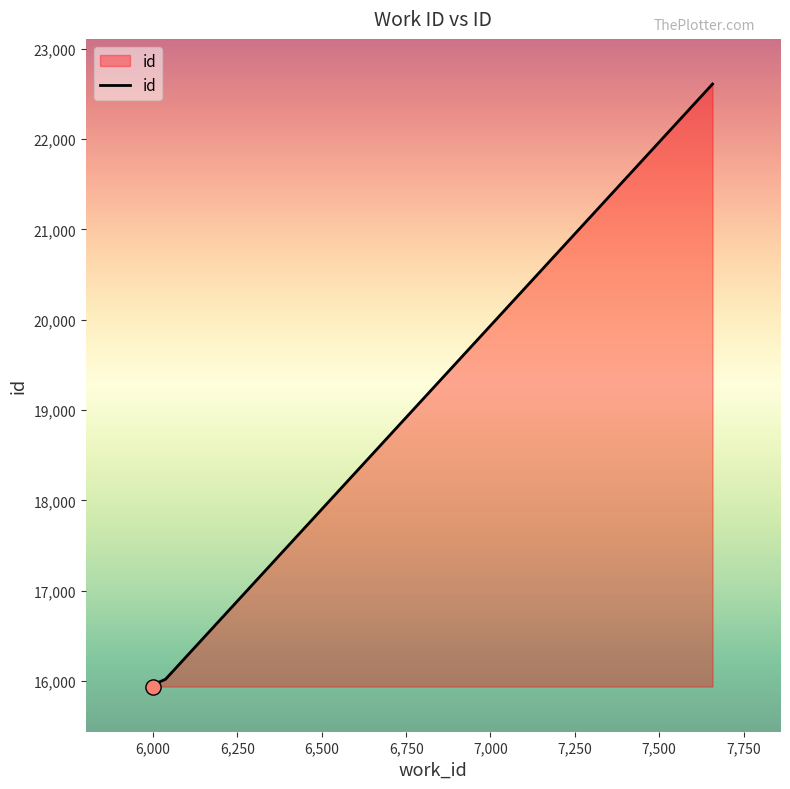

Which has a higher value, 6,500 or 6,750?

6,750